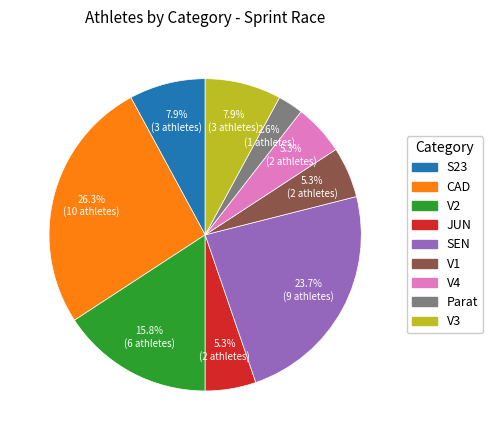

Approximately how many times larger is the value at S23 compared to V1?

1.5